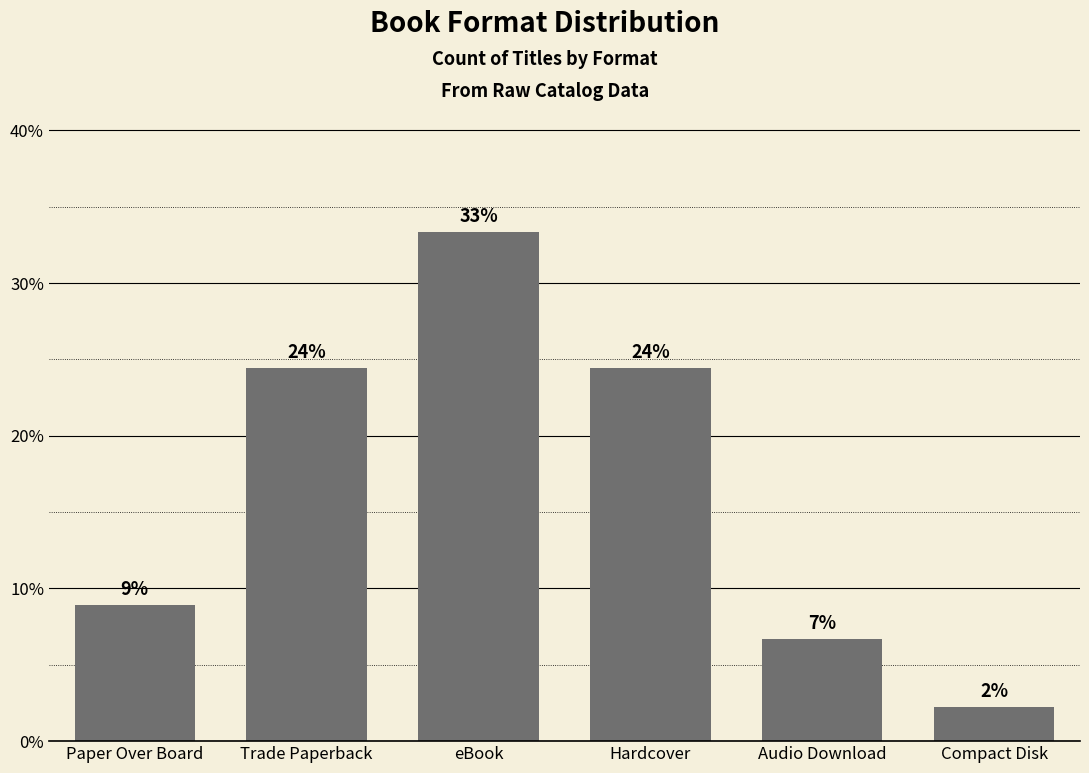

What is the difference between the maximum and minimum values?

31.1